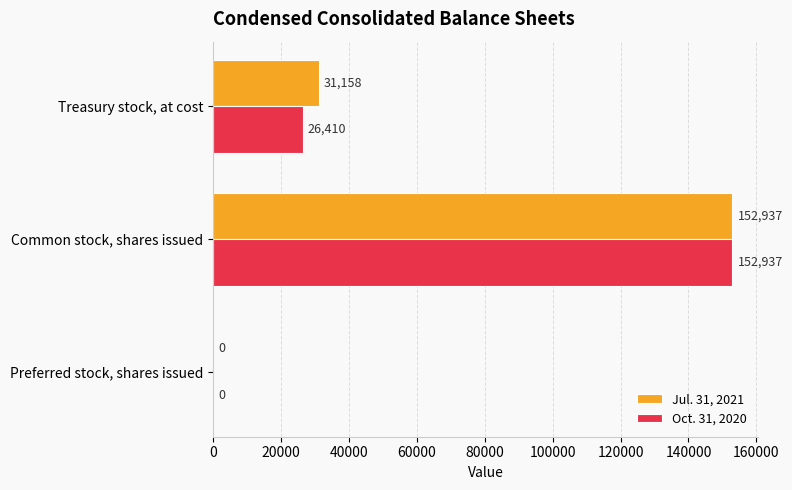

Between Preferred stock, shares issued and Treasury stock, at cost, which series saw the biggest shift?

Jul. 31, 2021